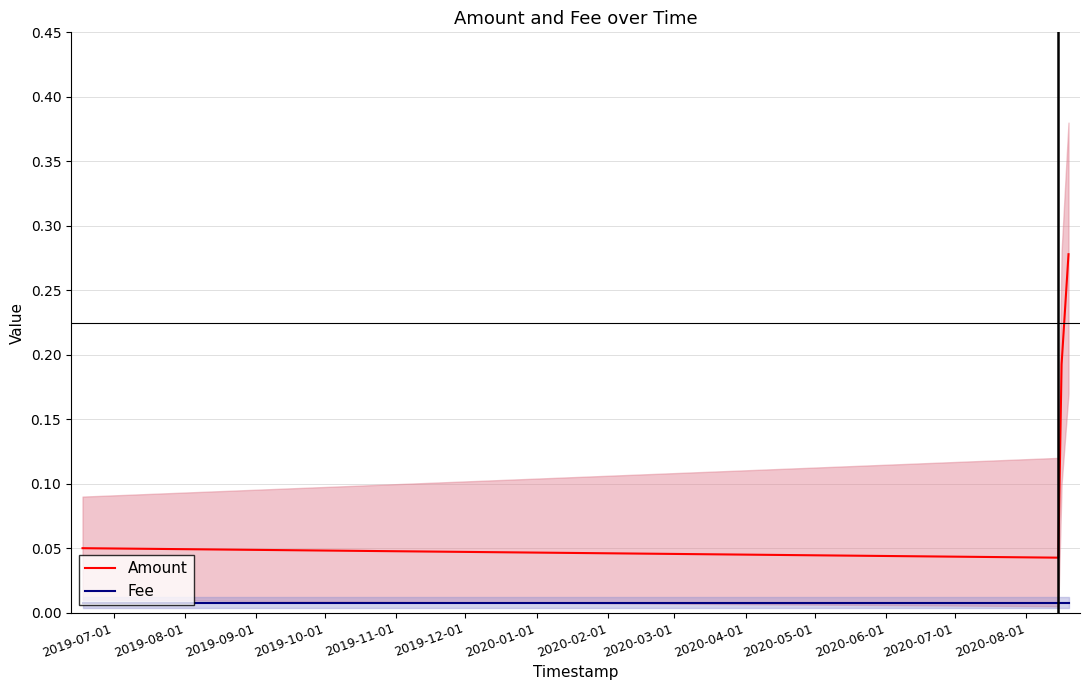

True or false: Fee and Amount intersect in this chart.

False